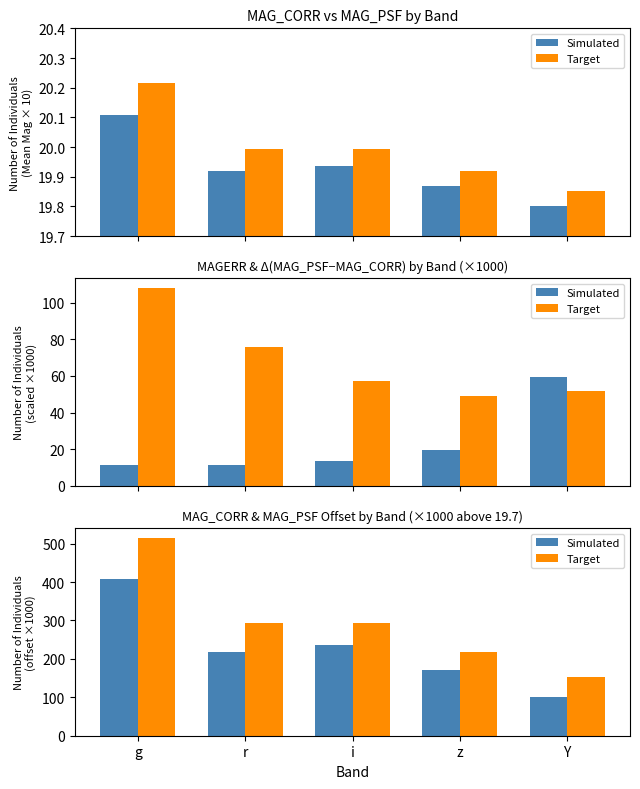

Which label corresponds to the smallest value in the chart?

r